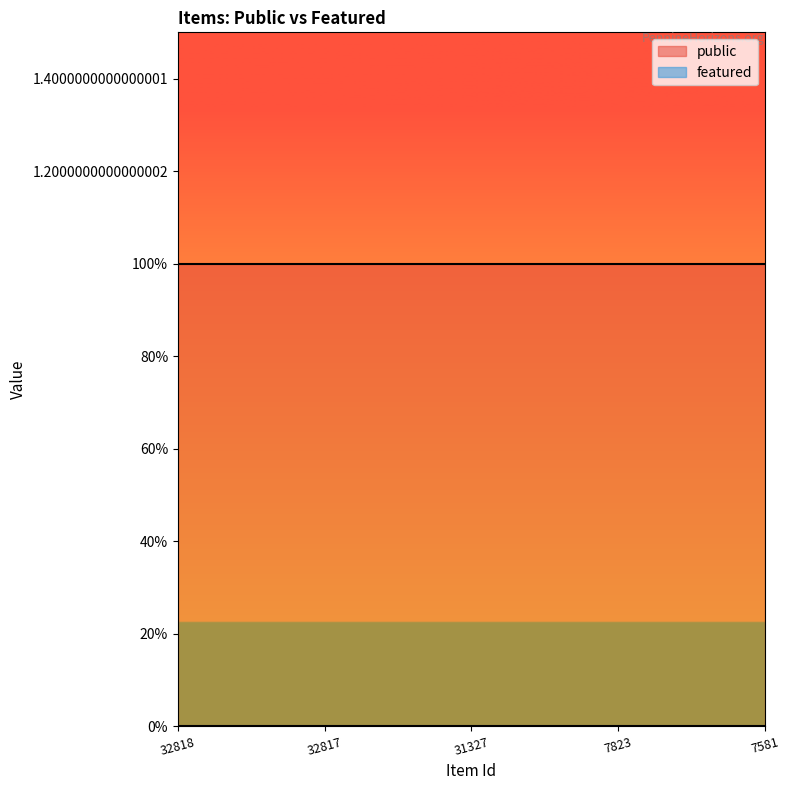

At how many categories does at least one series exceed 0?

5